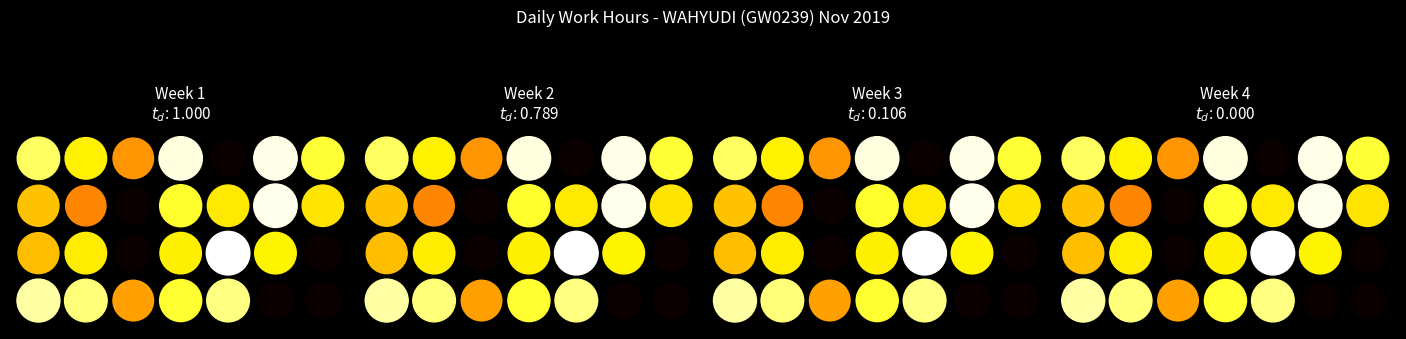

What is the difference between the second highest and minimum values in the Week2 series?

12.3